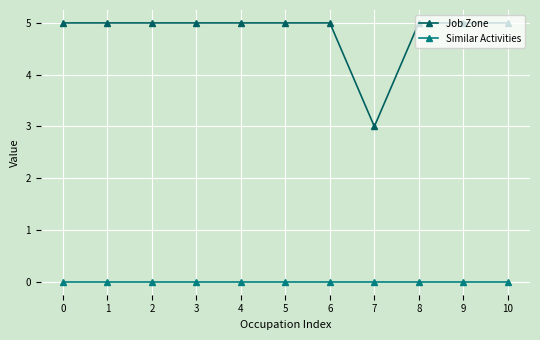

Reading left to right, transcribe all the data shown in this chart.

Job Zone: 5	5	5	5	5	5	5	3	5	5	5
Similar Activities: 0	0	0	0	0	0	0	0	0	0	0